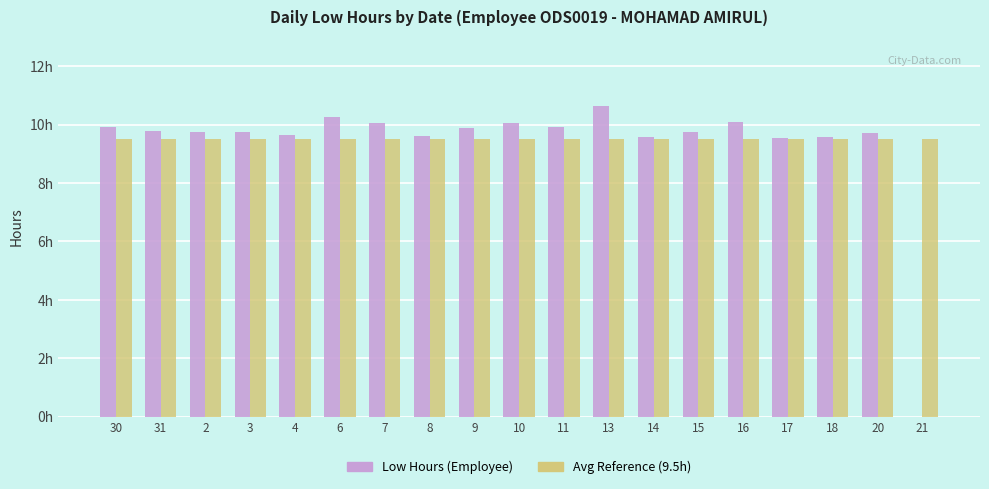

True or false: Low Hours (Employee) has a value of 6.8 at 15.

False